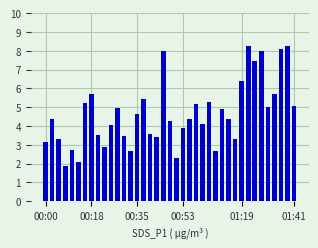

What is the value of the 28th bar from the left?

4.9